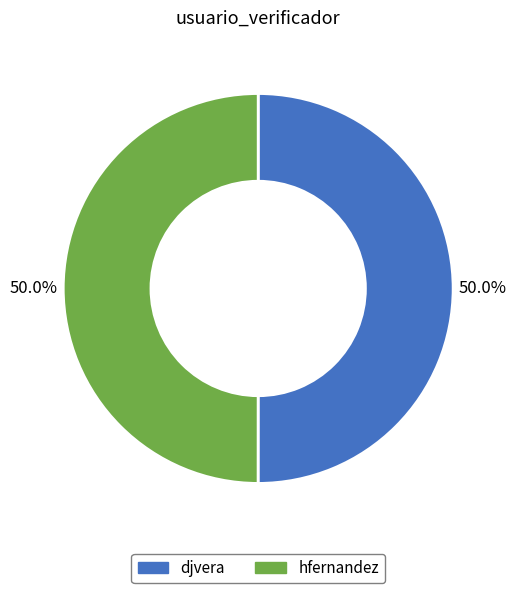

What percentage is the djvera slice, to the nearest percent?

50%